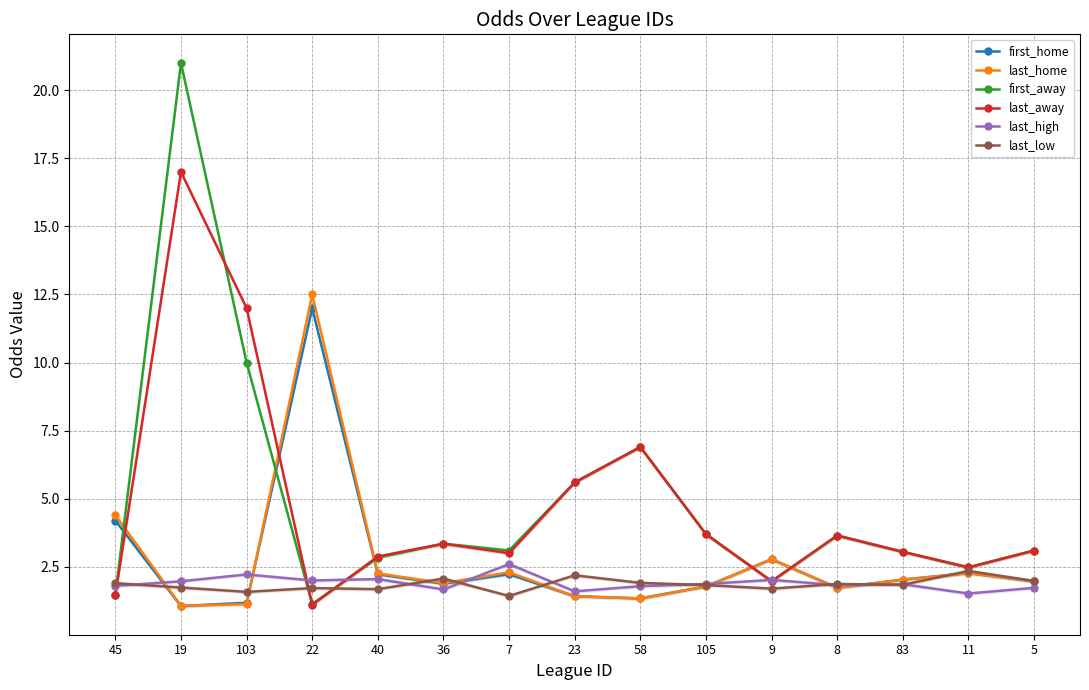

Reading left to right, transcribe all the data shown in this chart.

first_home: 4.2	1.1	1.2	12.0	2.2	1.9	2.2	1.4	1.3	1.8	2.8	1.7	2.0	2.3	2.0
last_home: 4.4	1.1	1.1	12.5	2.3	1.9	2.3	1.4	1.3	1.8	2.8	1.7	2.0	2.3	2.0
first_away: 1.5	21.0	10.0	1.1	2.8	3.4	3.1	5.6	6.9	3.7	2.0	3.6	3.0	2.5	3.1
last_away: 1.4	17.0	12.0	1.1	2.9	3.4	3.0	5.6	6.9	3.7	2.0	3.6	3.0	2.5	3.1
last_high: 1.8	2.0	2.2	2.0	2.0	1.7	2.6	1.6	1.8	1.9	2.0	1.8	1.9	1.5	1.7
last_low: 1.9	1.7	1.6	1.7	1.7	2.1	1.4	2.2	1.9	1.8	1.7	1.9	1.8	2.4	2.0